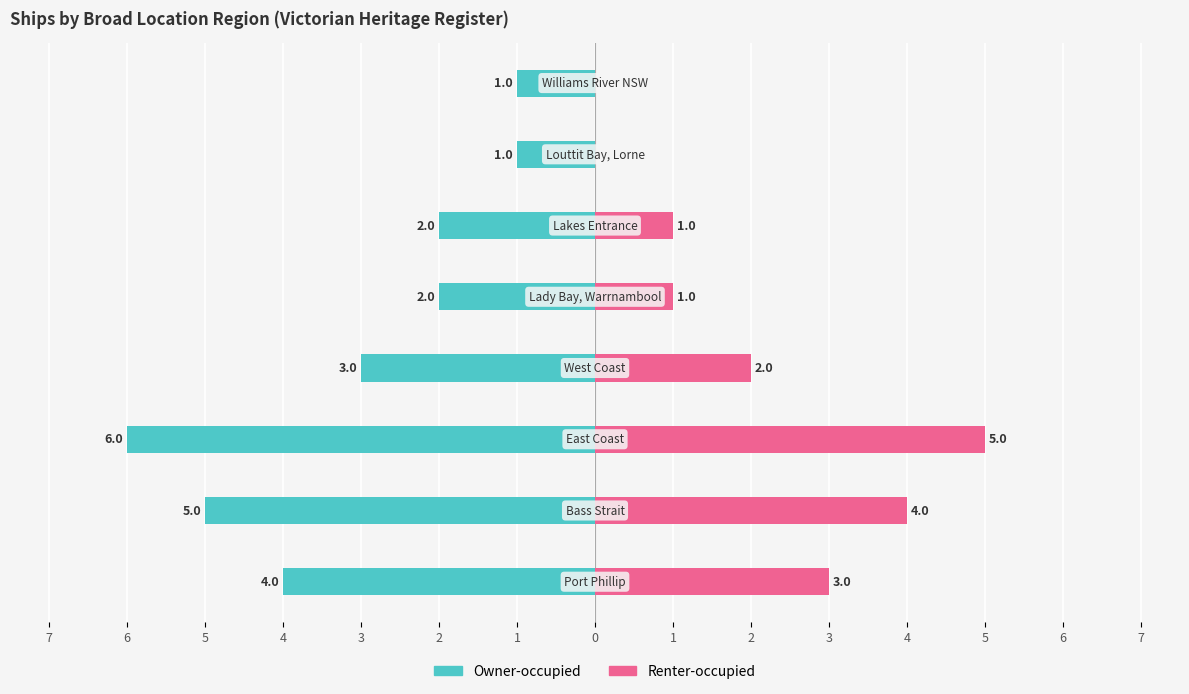

What are all the series names shown in the legend?

Owner-occupied, Renter-occupied